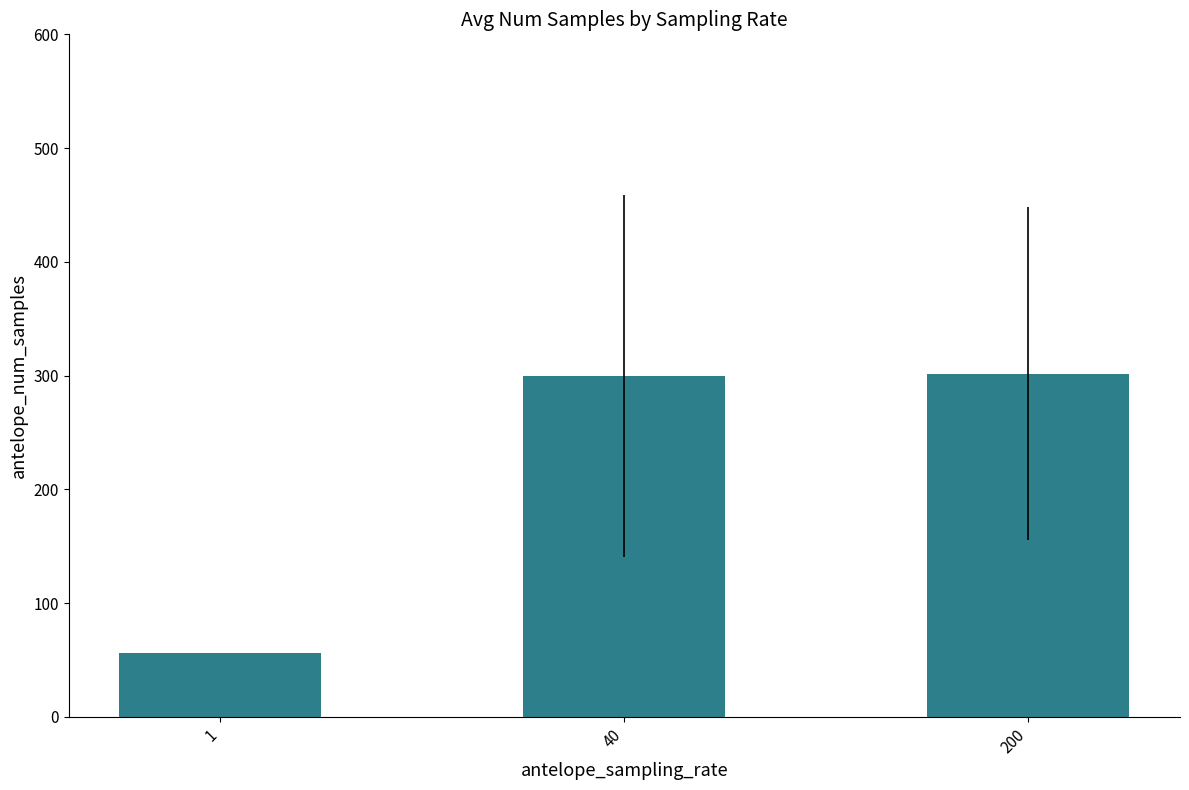

Where is the data nearest to the value 178?

40